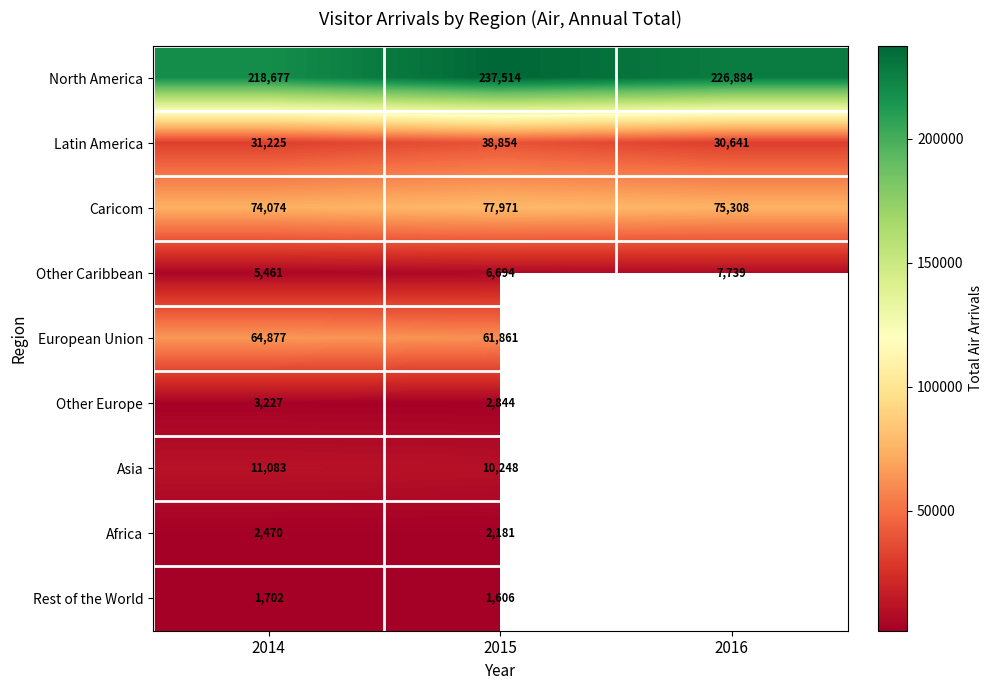

What is the spread (max minus min) of values at 2014?

216975